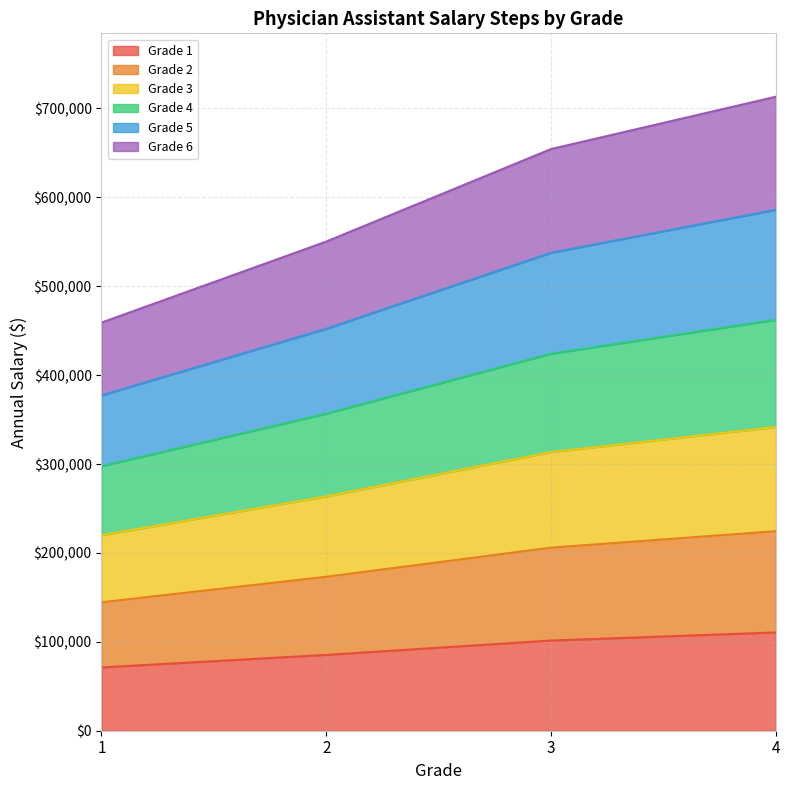

The value of Grade 1 at 3 is 68531. True or false?

False